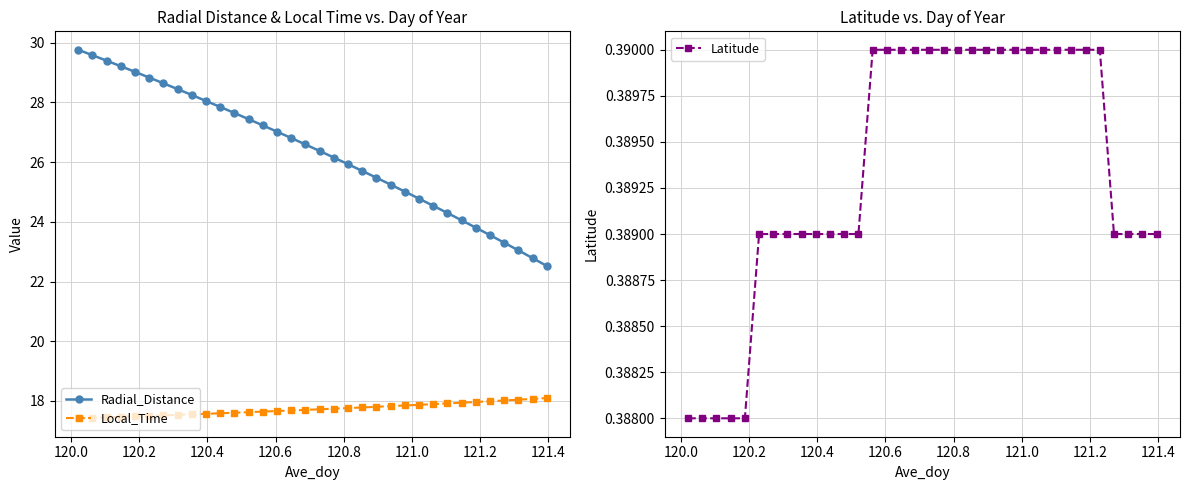

True or false: Local_Time and Radial_Distance intersect in this chart.

False